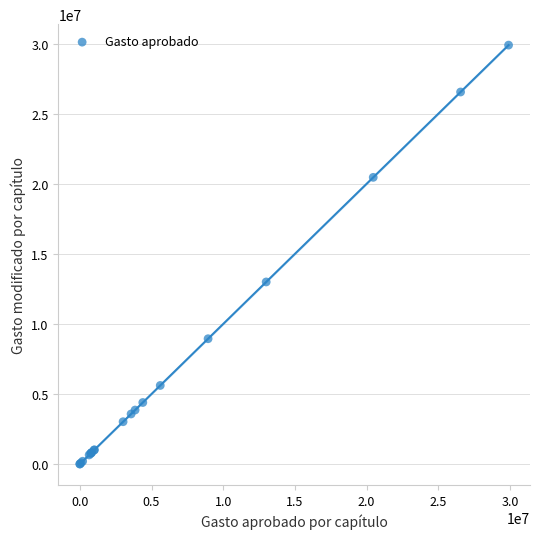

What Y value in the scatter plot is closest to 14950348?

12997077